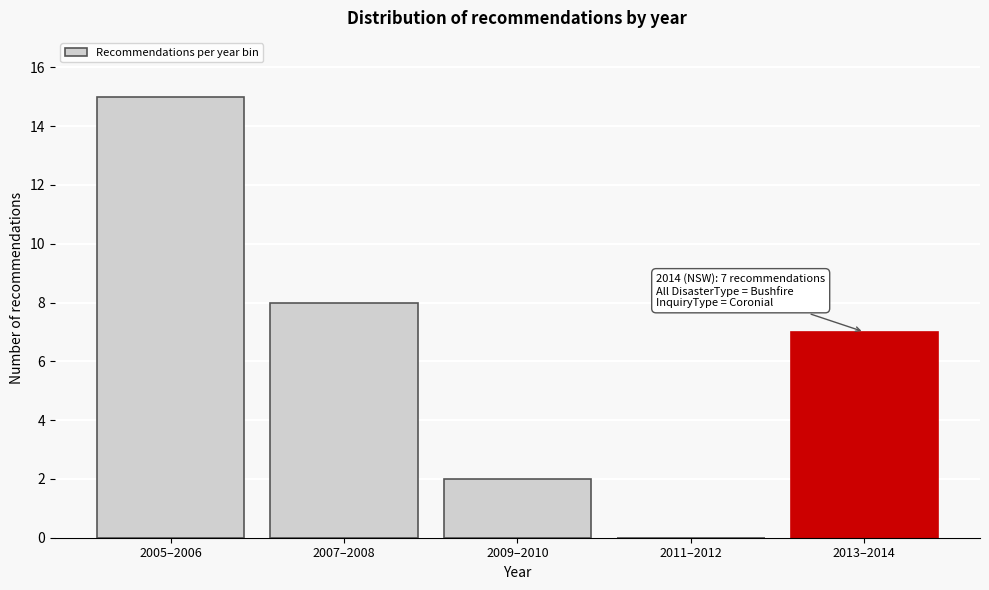

Reading left to right, list all the values displayed in this chart.

2005–2006=15	2007–2008=8	2009–2010=2	2011–2012=0	2013–2014=7